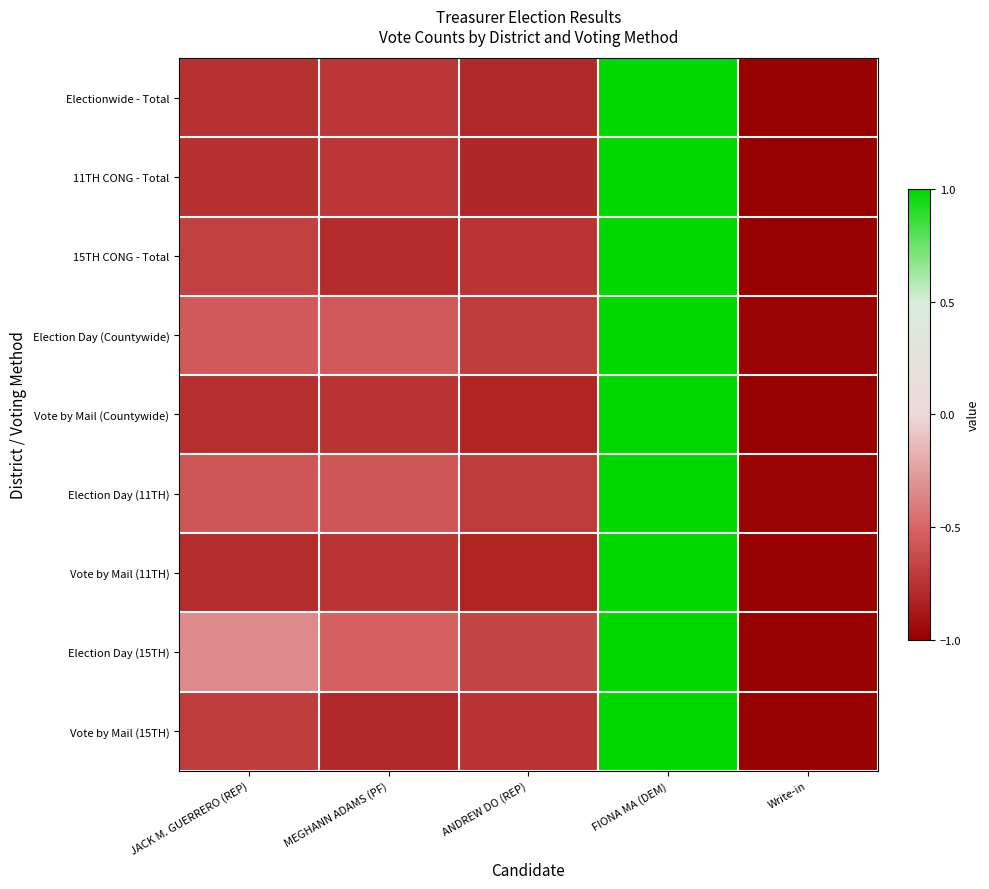

What is the spread (max minus min) of values at ANDREW DO (REP)?

0.2